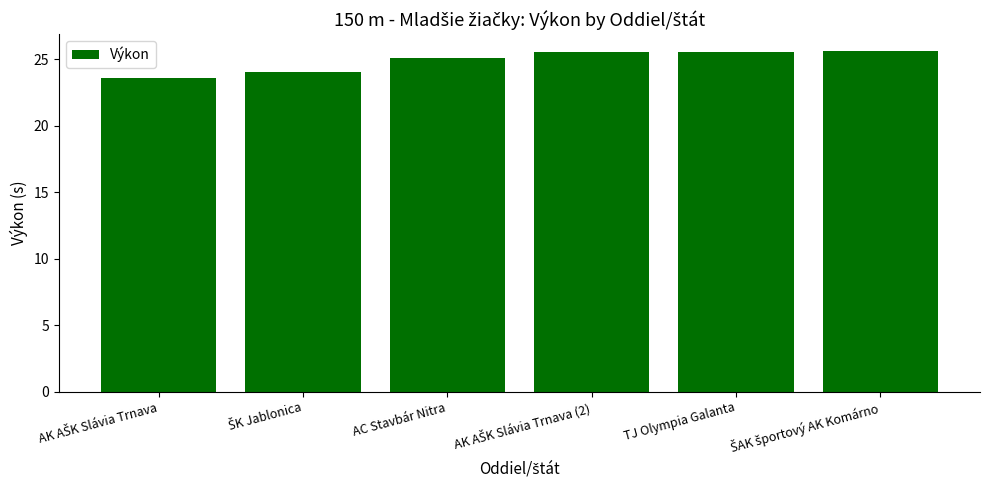

What is the minimum value shown in the chart?

23.6